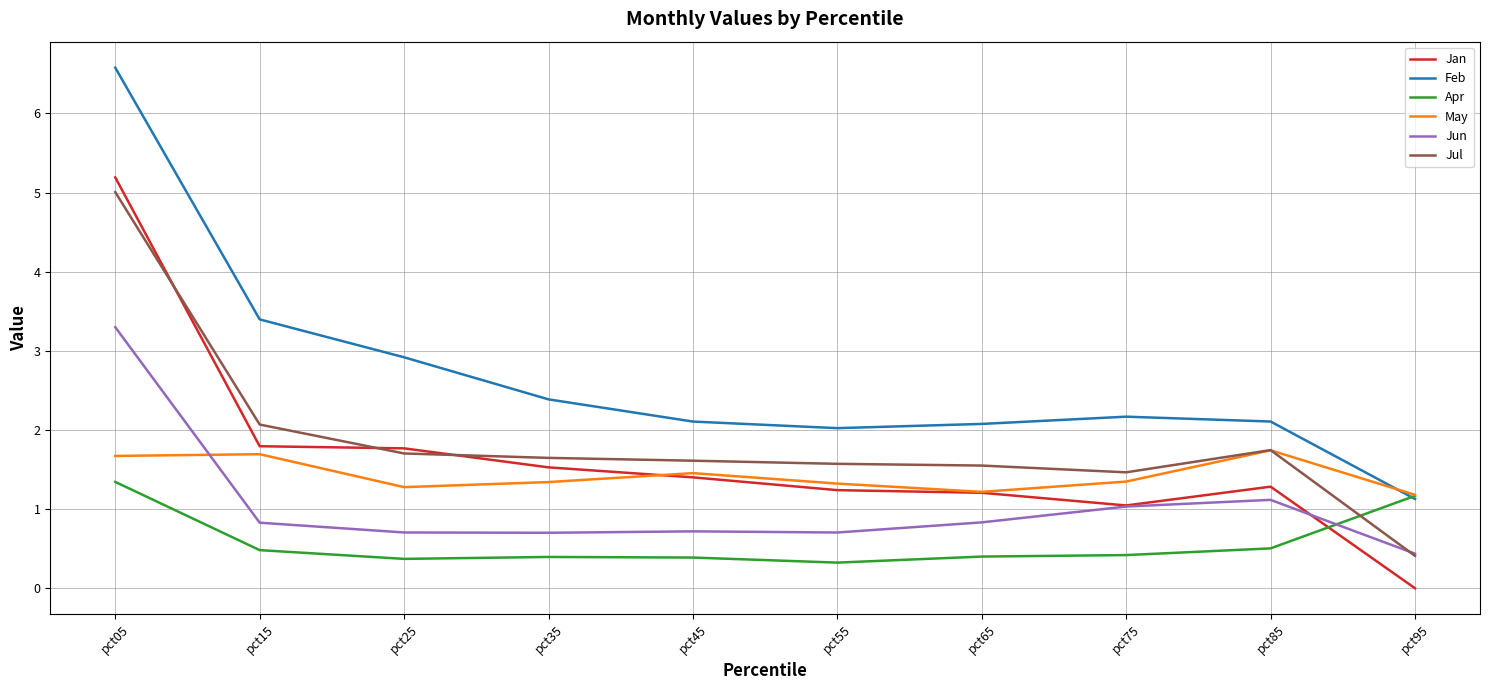

What is the difference between the maximum and minimum values in the Feb series?

5.4